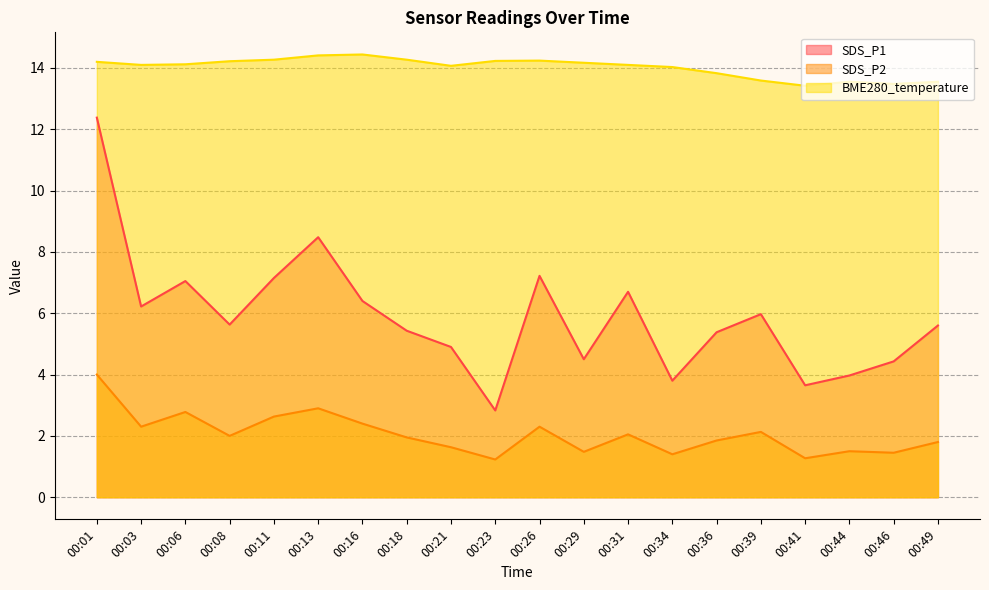

In SDS_P1, how many points are lower than both neighbors (excluding endpoints)?

6